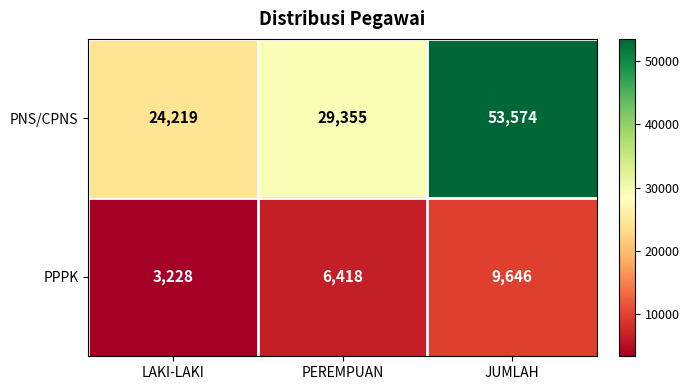

Count the number of categories in the chart.

3